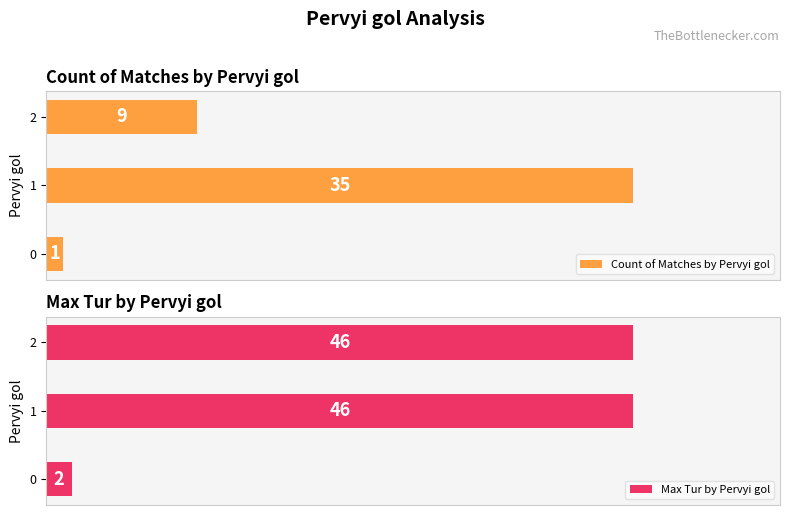

Rank the categories by Count of Matches by Pervyi gol value from lowest to highest.

0, 2, 1